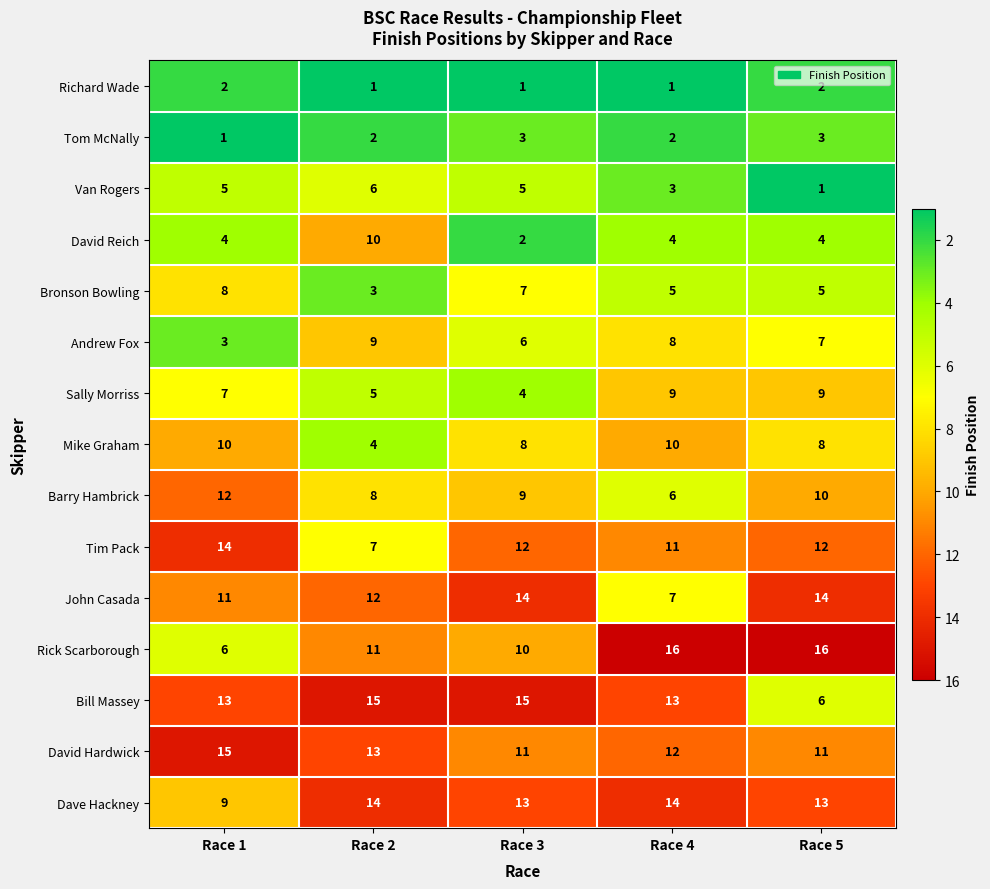

What is the difference between the second highest and minimum values in the Van Rogers series?

4